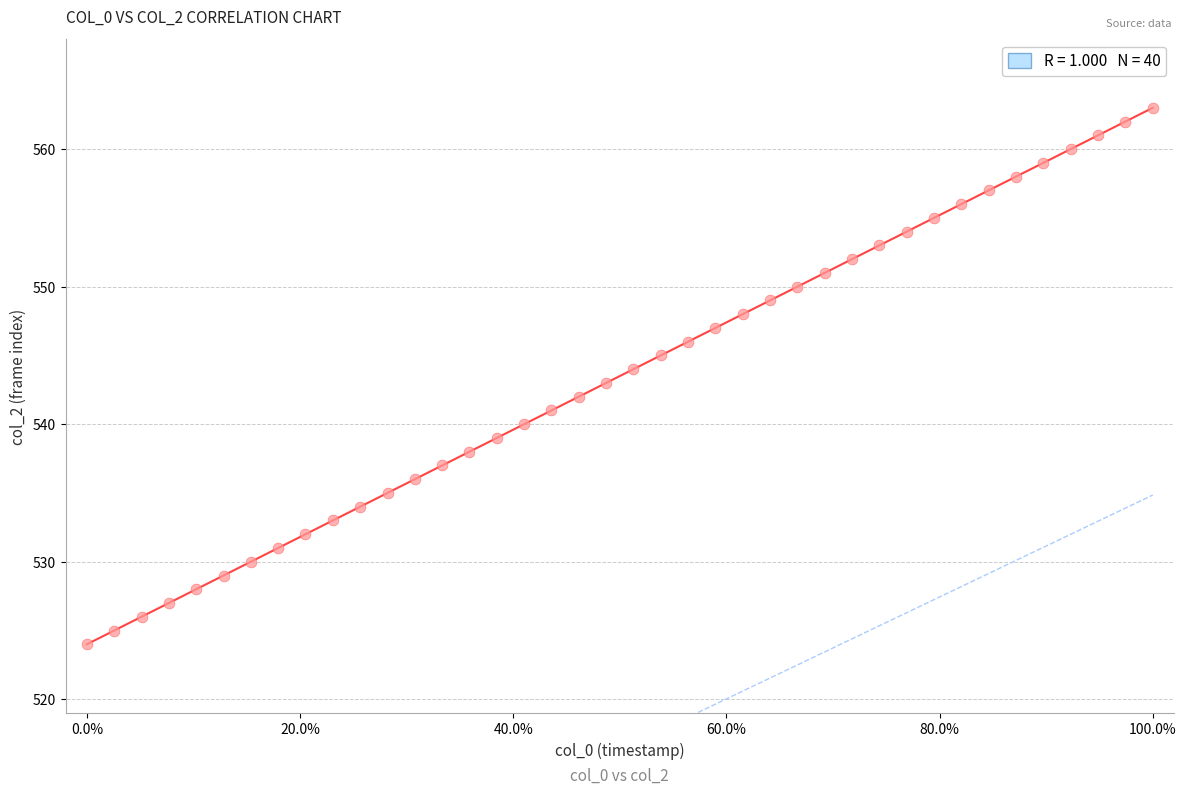

What is the range of Y values (max minus min)?

39